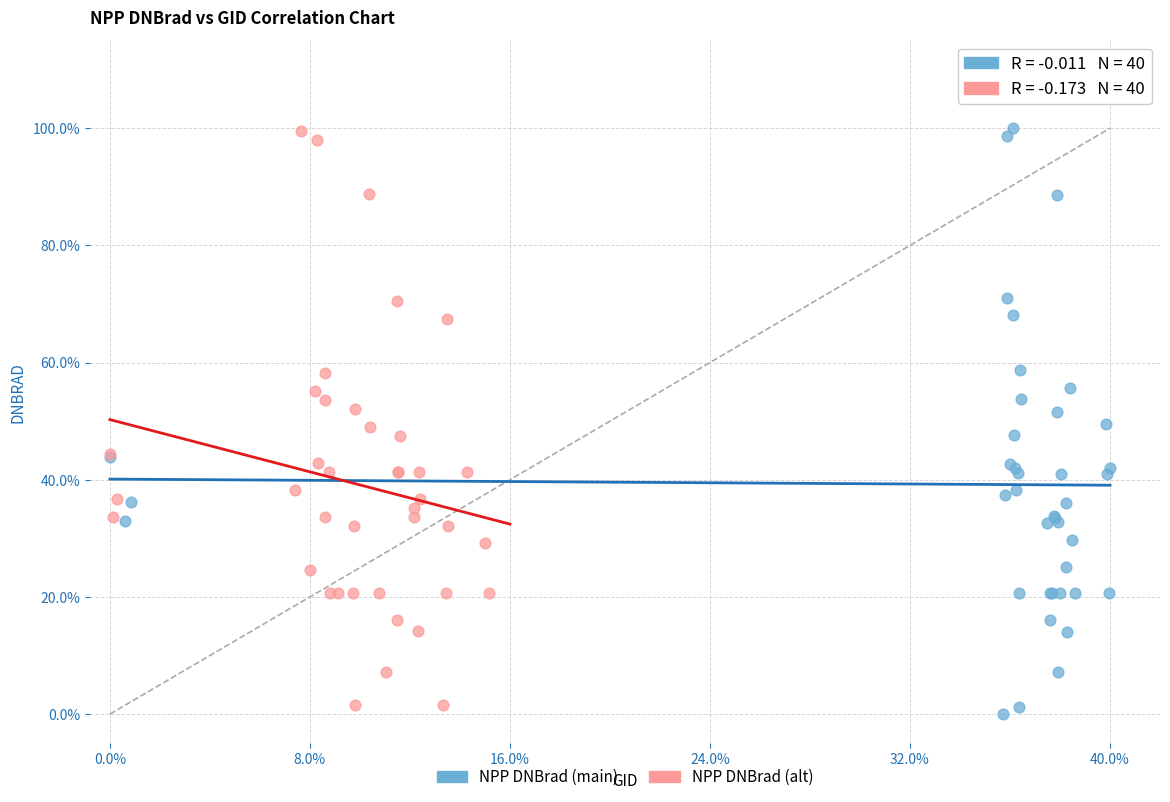

Which series reaches the minimum Y coordinate?

NPP DNBrad (main)